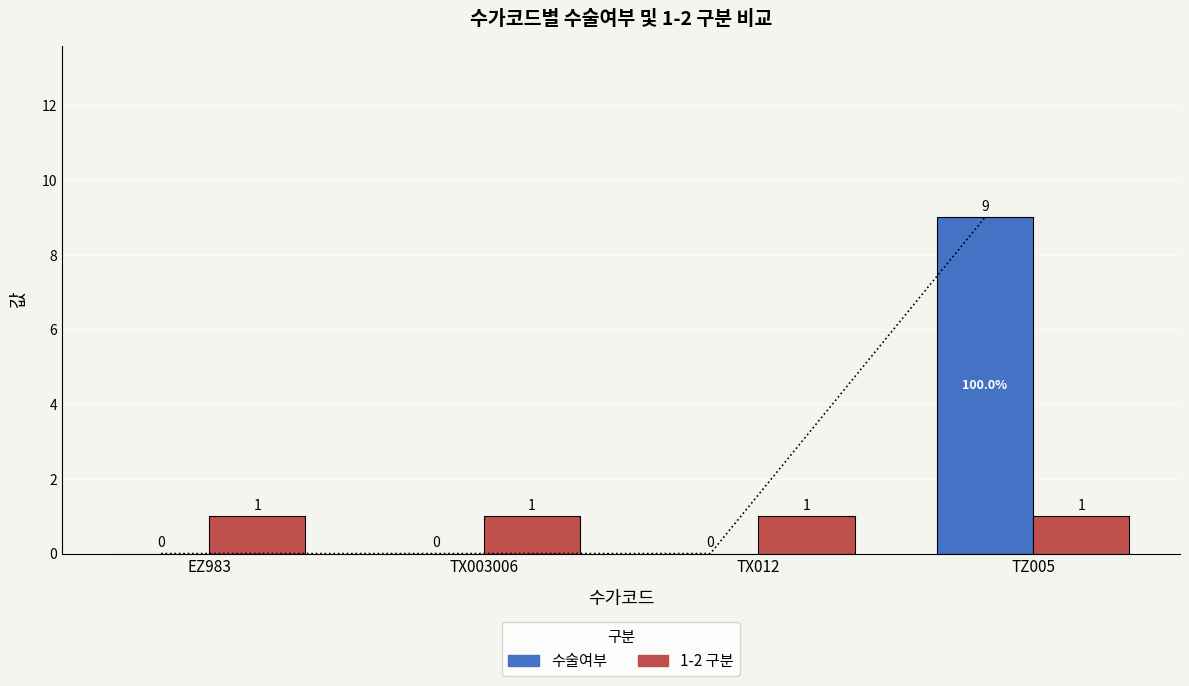

Is the value of 수술여부 at TZ005 greater than the value of 1-2 구분 at EZ983?

Yes